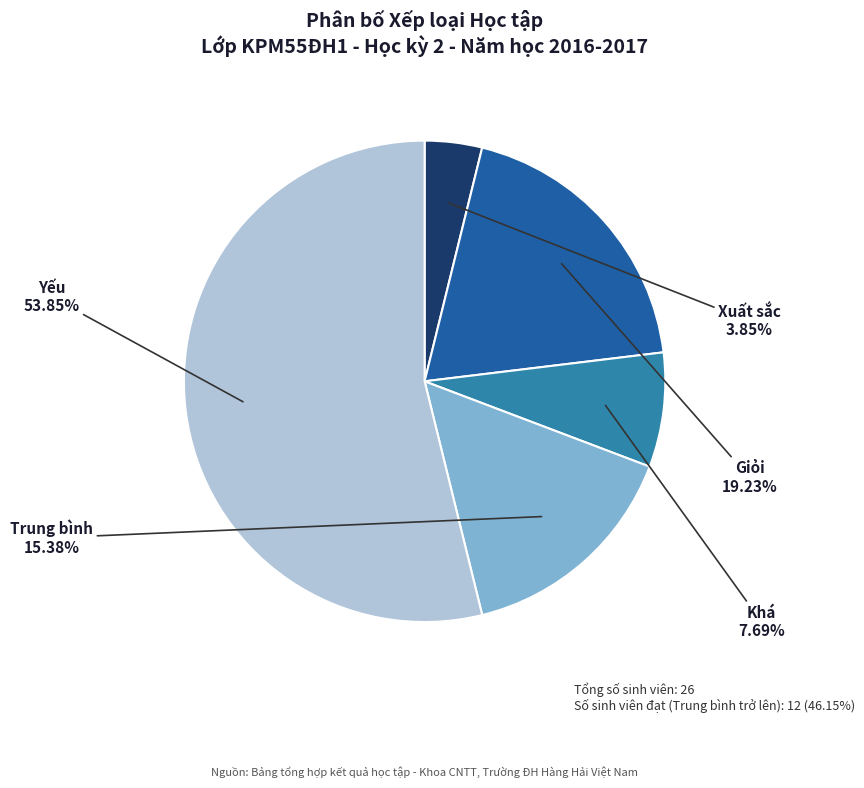

Is there a majority slice in this chart?

Yes